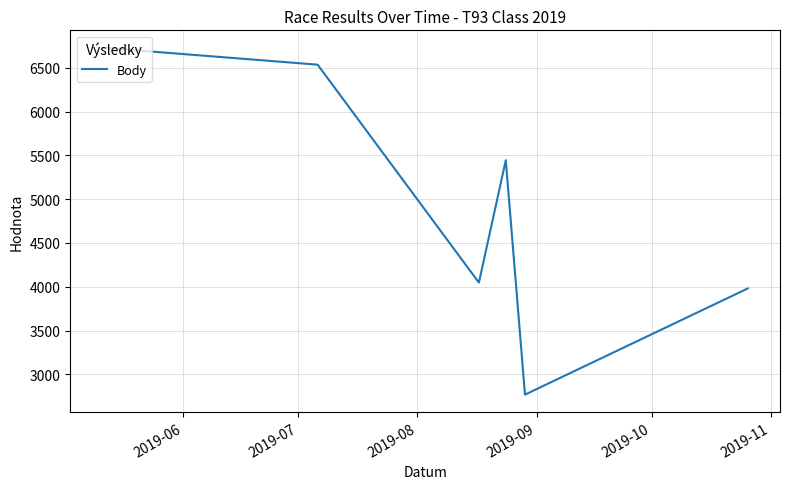

How many interior local peaks (higher than both neighbors) does the data have?

1